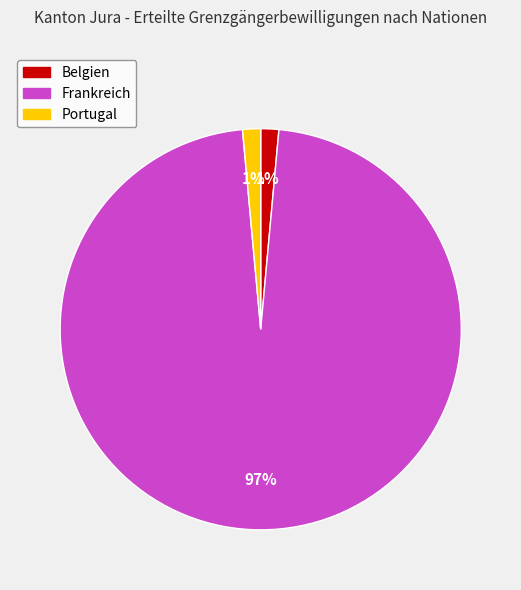

To the nearest percent, what is the combined percentage of Frankreich and Portugal?

99%